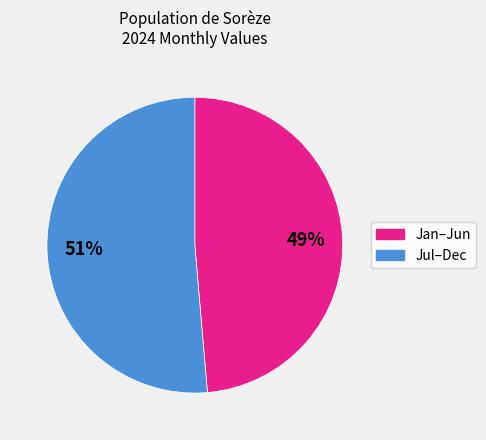

To the nearest percent, what is the average slice percentage?

50%